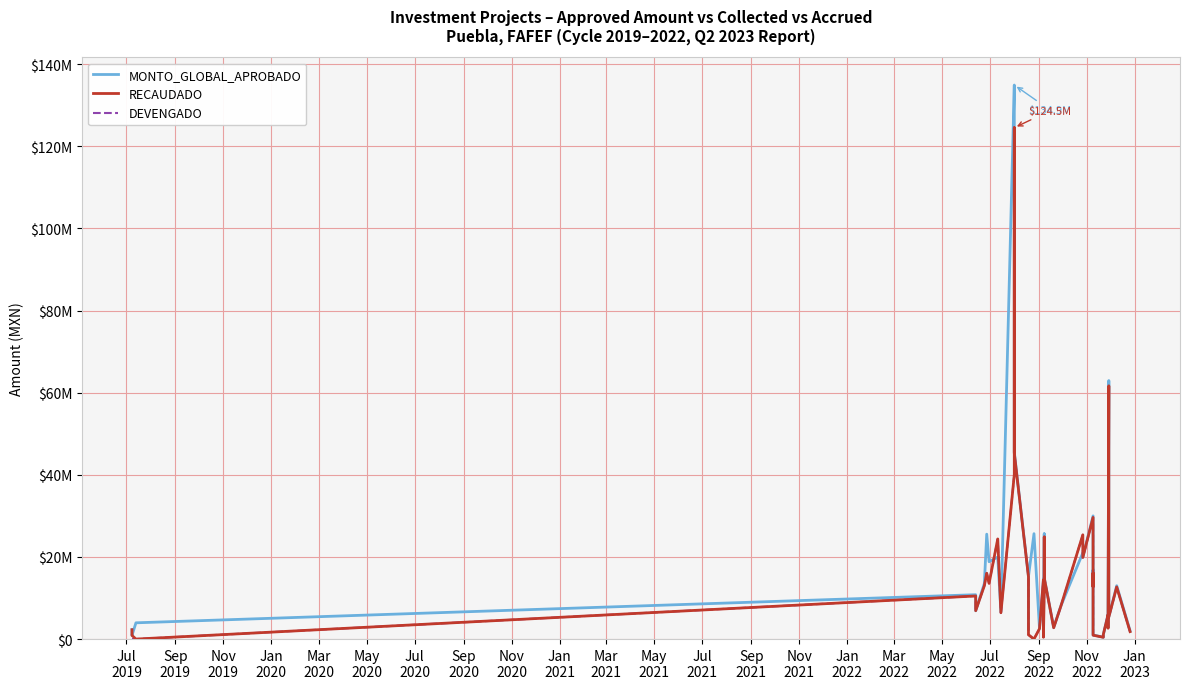

What is the difference between the maximum and minimum values in the MONTO_GLOBAL_APROBADO series?

134448100.7